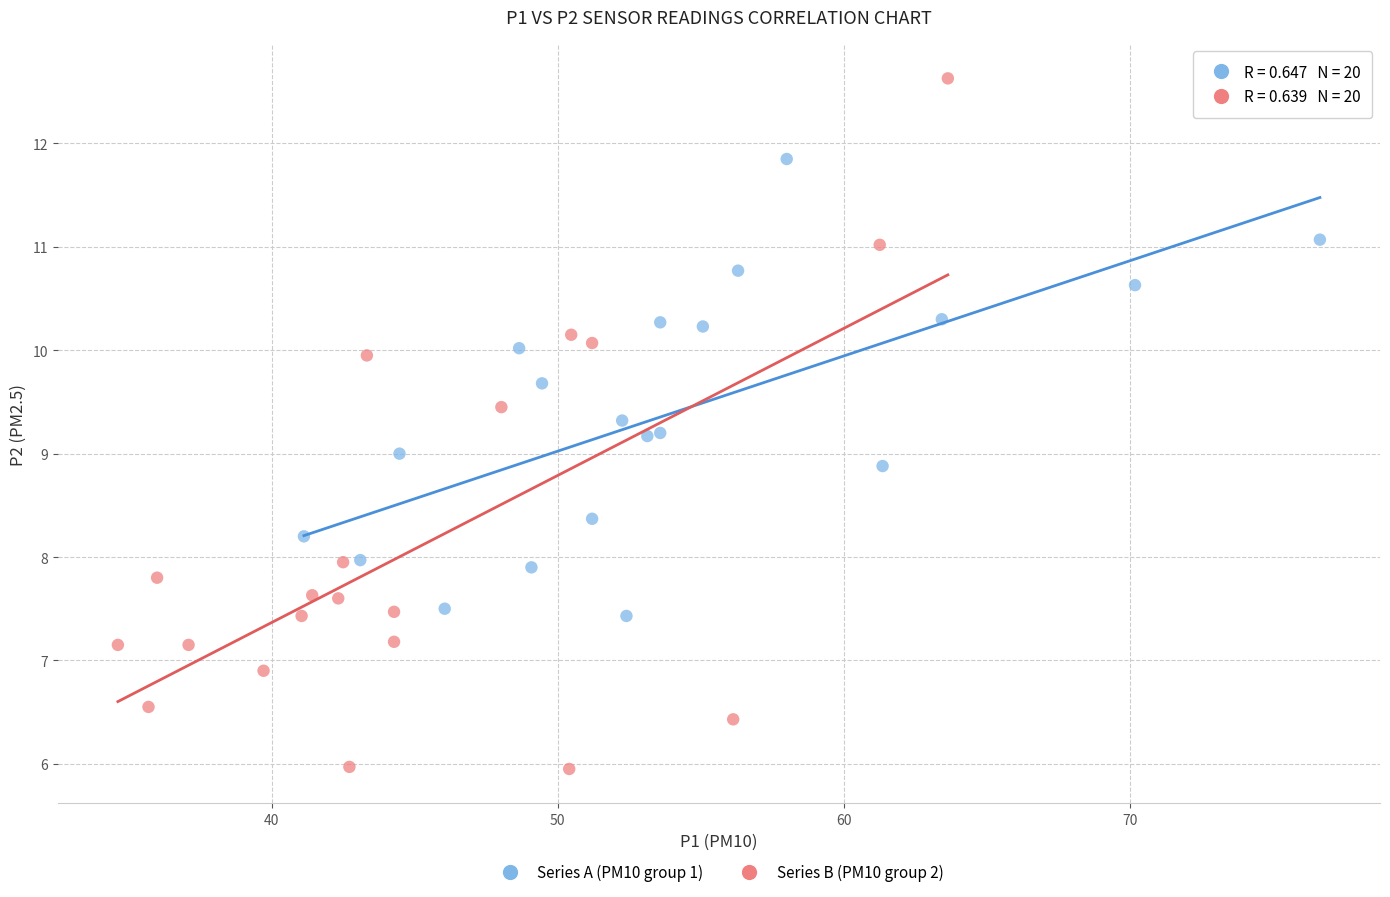

What are all the series names shown in the legend?

Series A (PM10 group 1), Series B (PM10 group 2)